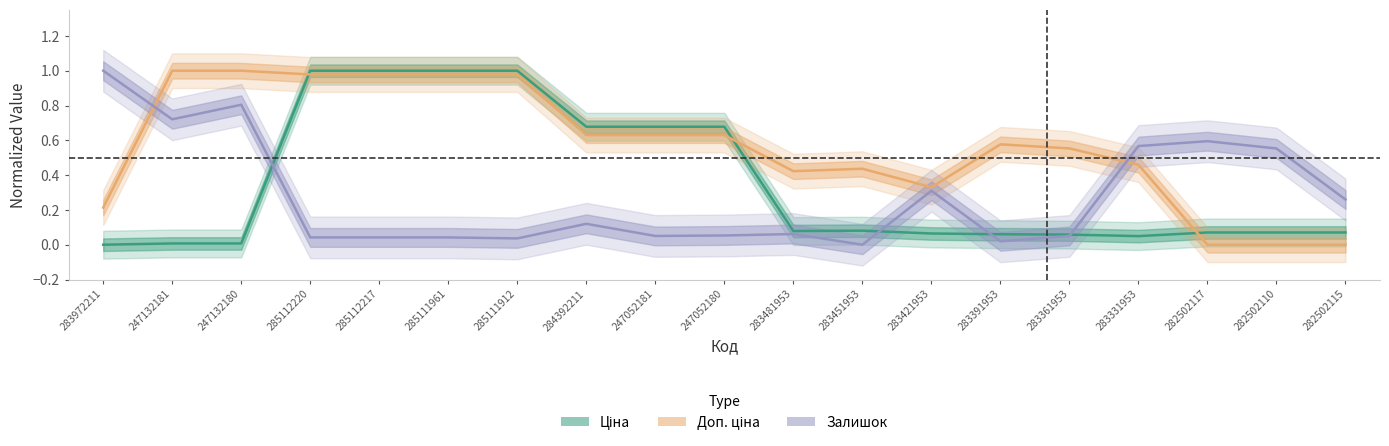

At which category is the sum across all series the highest?

285112220